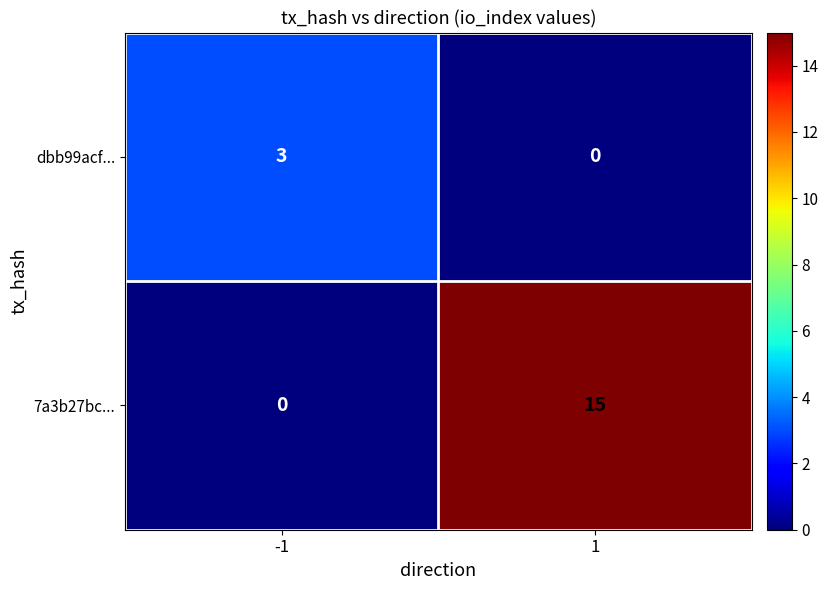

Rank the categories by 7a3b27bc... value from lowest to highest.

-1, 1